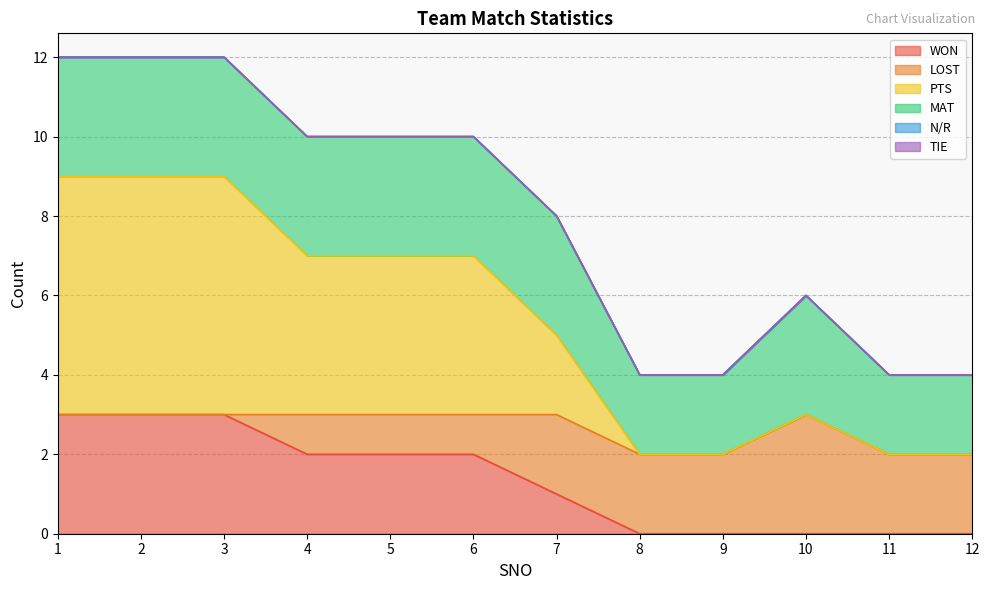

Does the chart display data point markers on the line(s)?

No